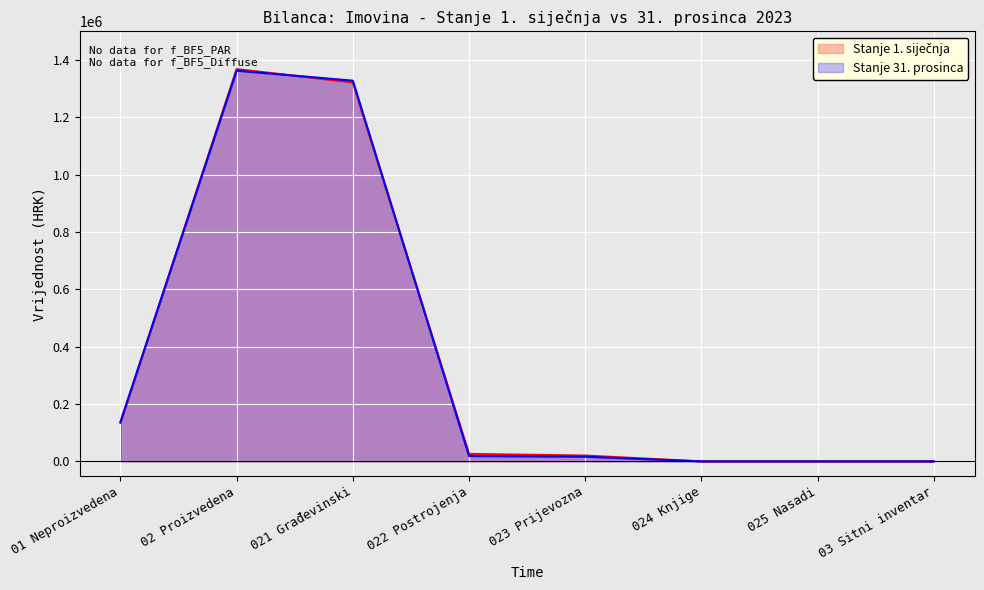

What is the approximate value of Stanje 1. siječnja at 022 Postrojenja?

26018.7